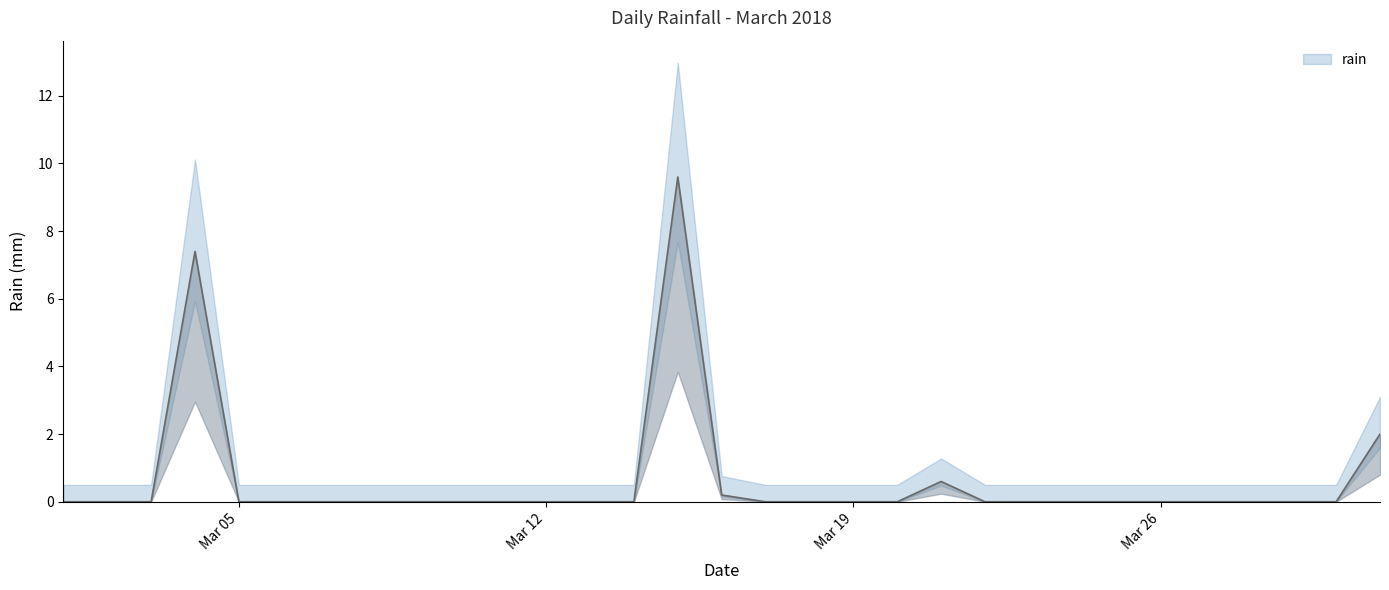

Reading left to right, what are all the values shown in this chart?

0.0	0.0	0.0	7.4	0.0	0.0	0.0	0.0	0.0	0.0	0.0	0.0	0.0	0.0	9.6	0.2	0.0	0.0	0.0	0.0	0.6	0.0	0.0	0.0	0.0	0.0	0.0	0.0	0.0	0.0	2.0